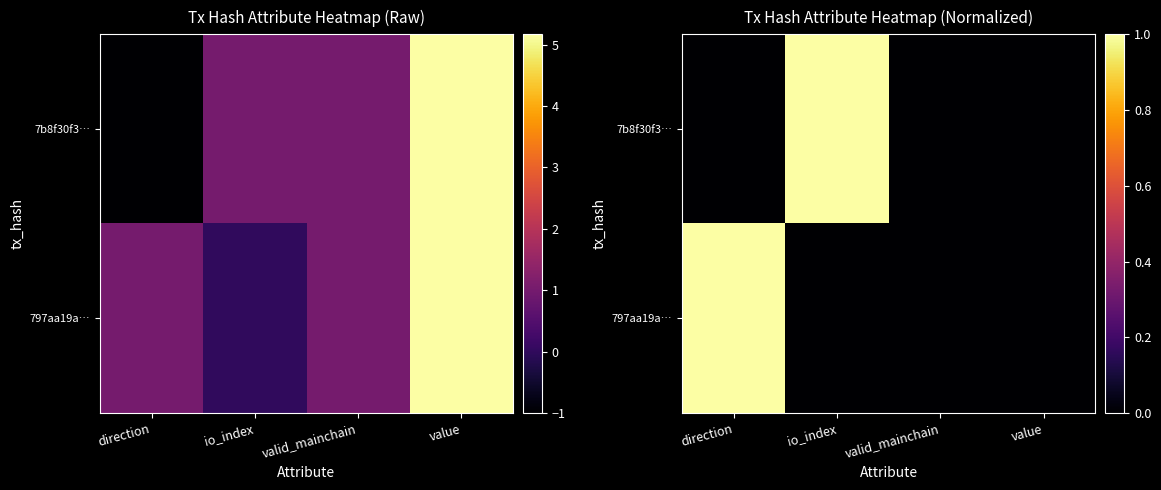

What is the maximum value shown in the chart?

1